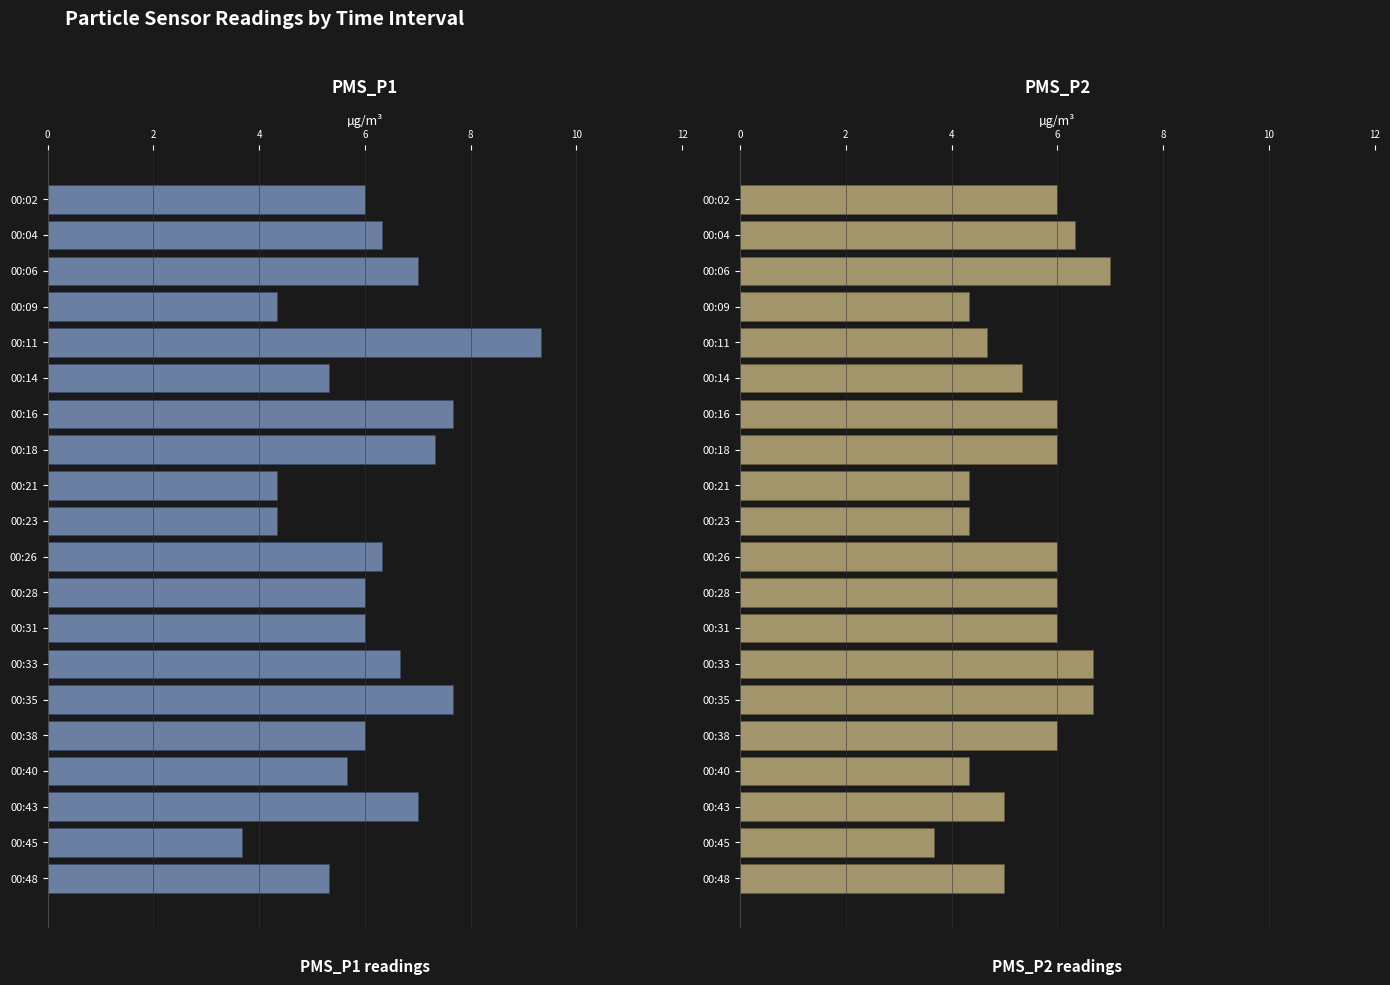

At 00:18, list the series in order from smallest to largest.

PMS_P2, PMS_P1